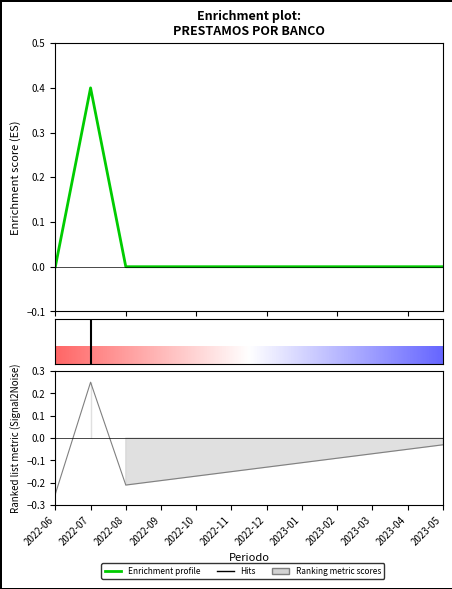

What is the difference between the maximum and minimum values?

0.4